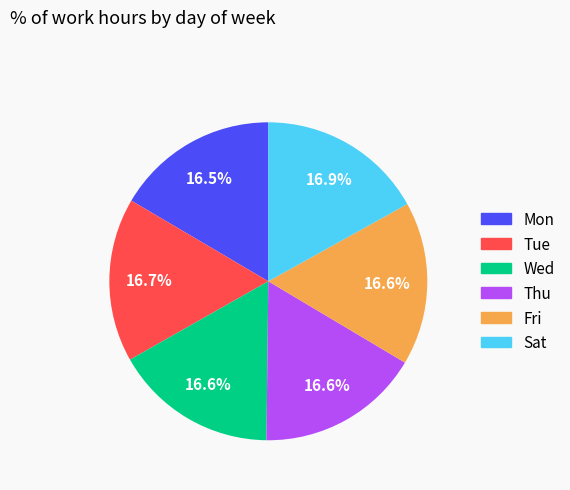

The Mon slice represents 5% of the pie. True or false?

False